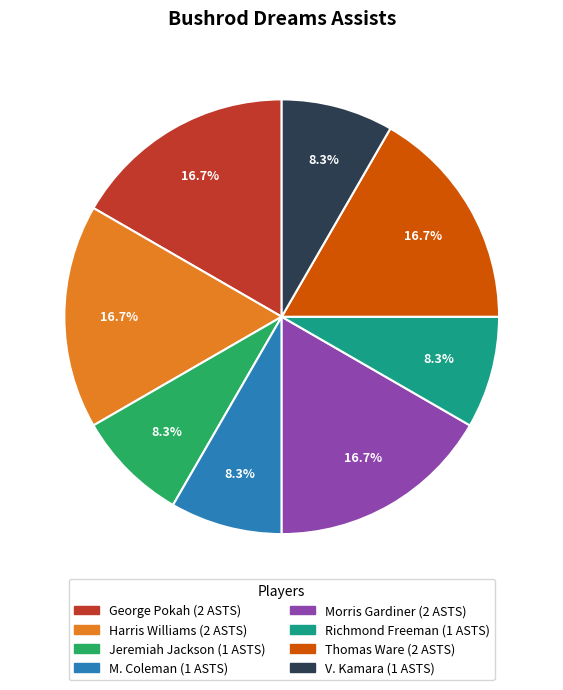

Is there any slice that represents more than half of the pie?

No